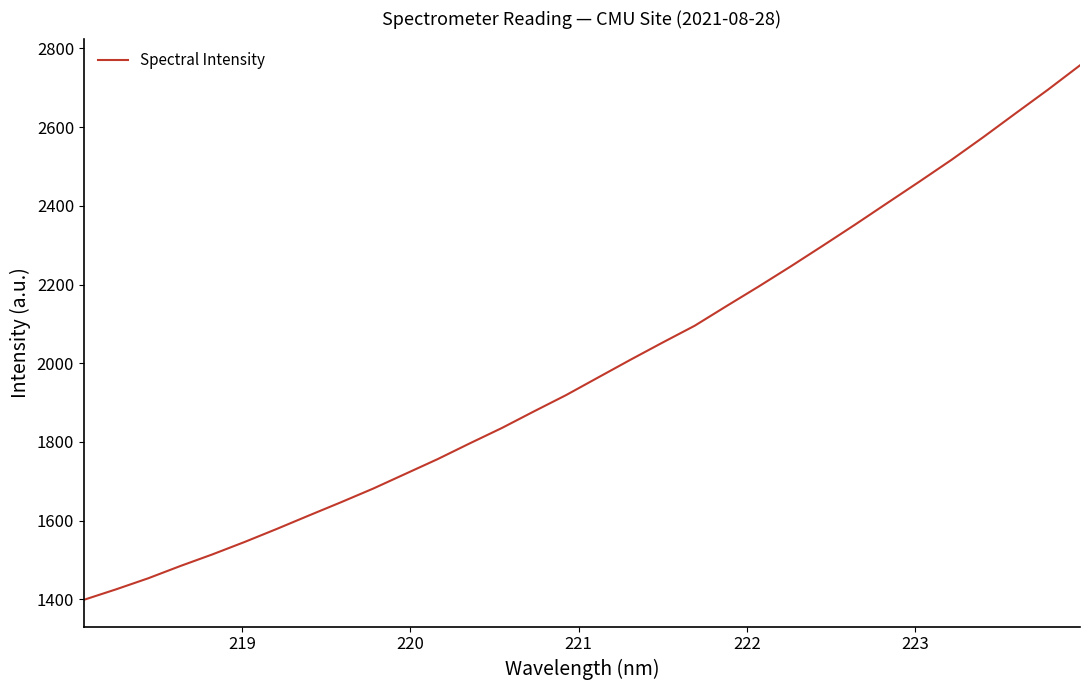

What is the difference between the maximum and minimum values?

1358.0